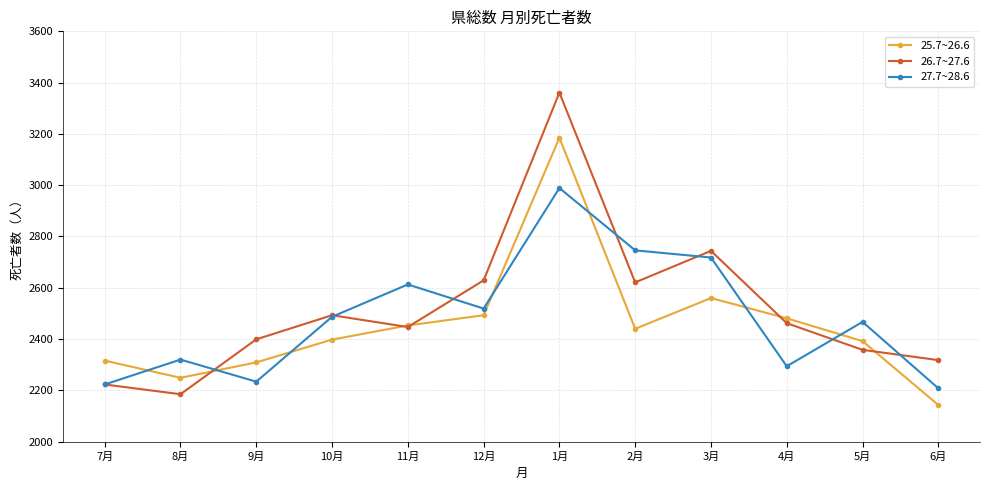

What is the sum of all 25.7~26.6 values?

29419